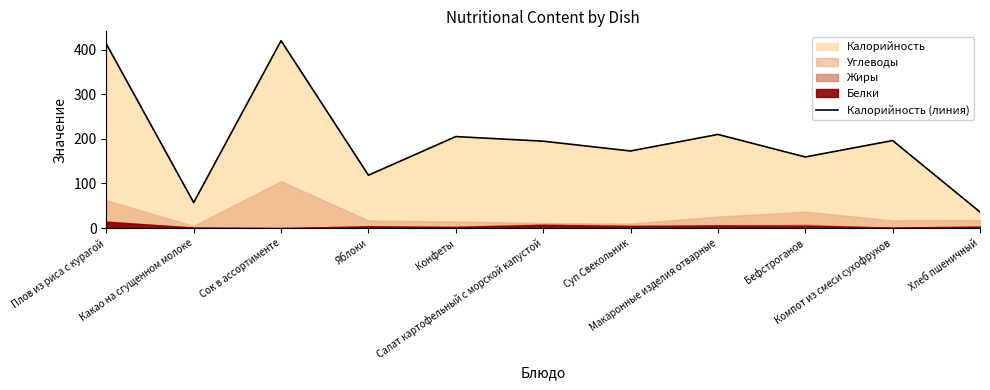

What value does the data have at Макаронные изделия отварные?

209.9